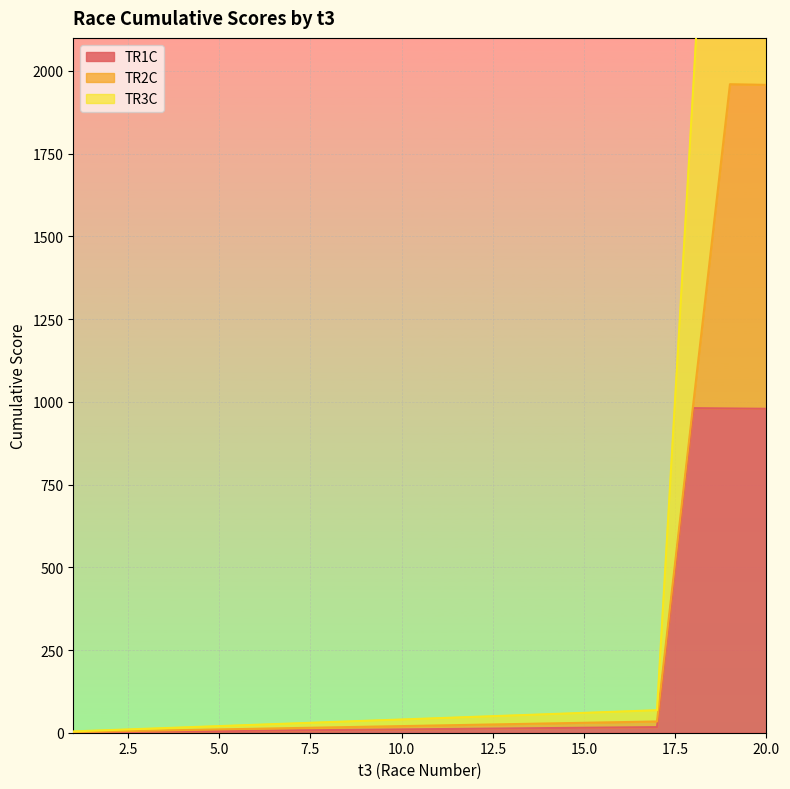

Which label corresponds to the largest value in the chart?

19